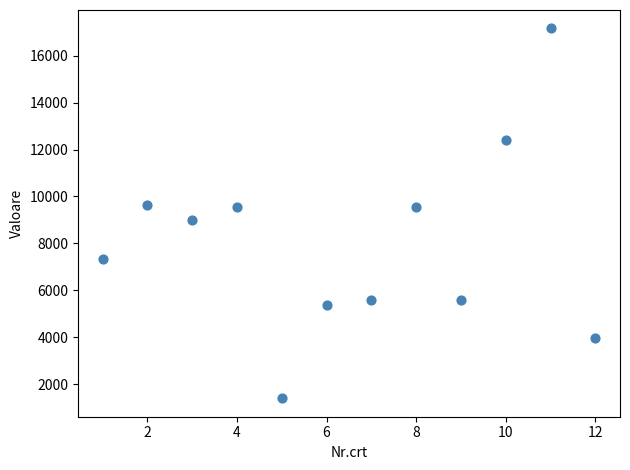

What is the average Y value?

8051.4